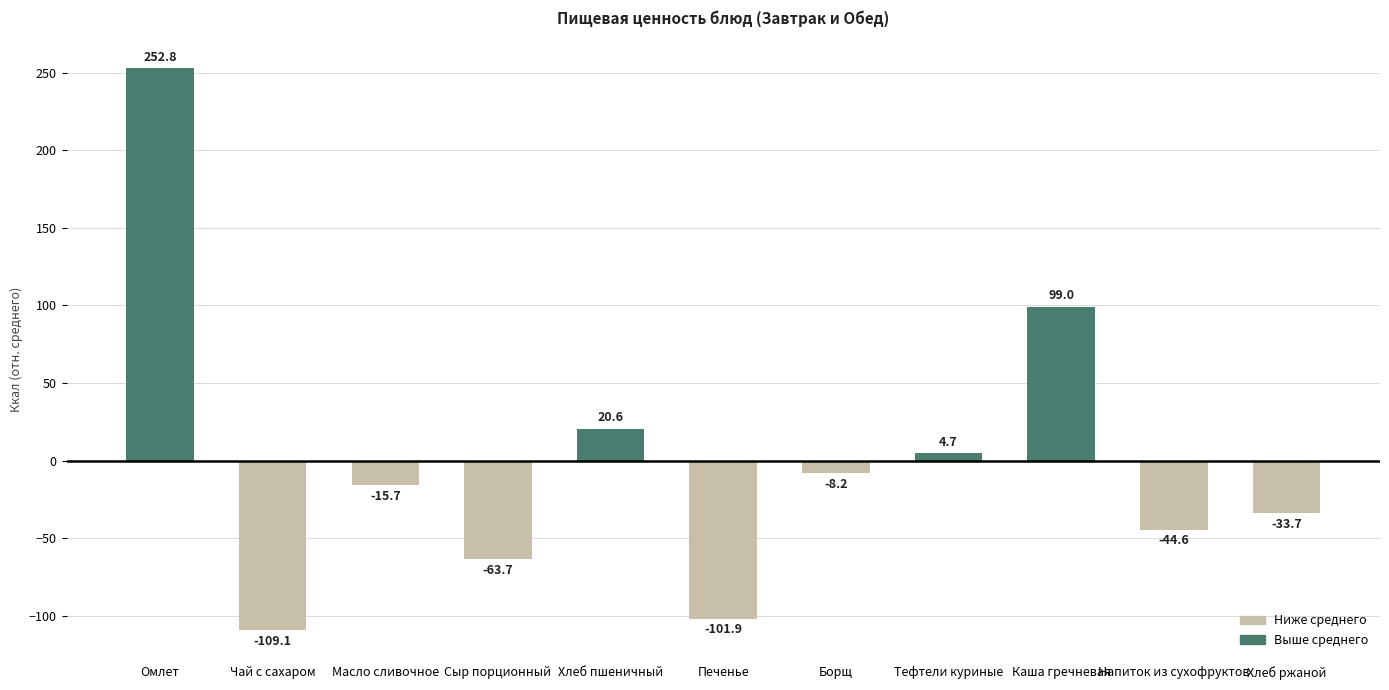

What is the change in value from Омлет to Хлеб пшеничный?

-232.2